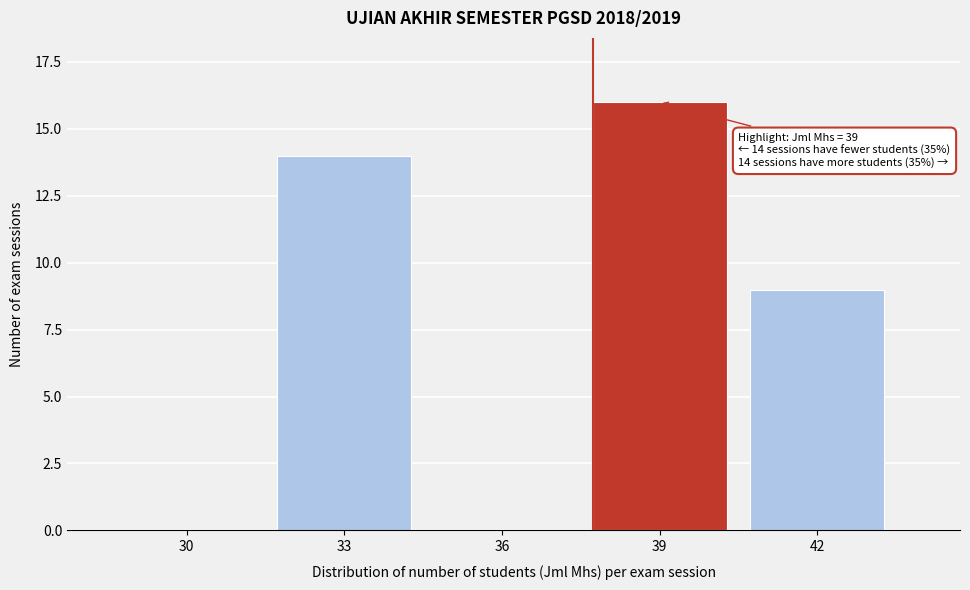

Reading left to right, list all the values displayed in this chart.

30=0	33=14	36=0	39=16	42=9